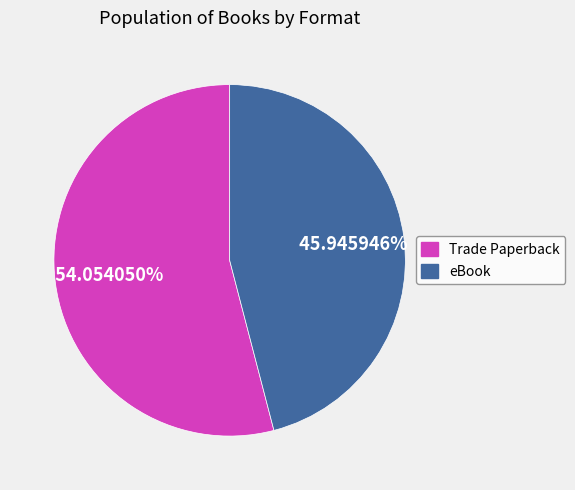

To the nearest percent, what portion does Trade Paperback represent?

54%